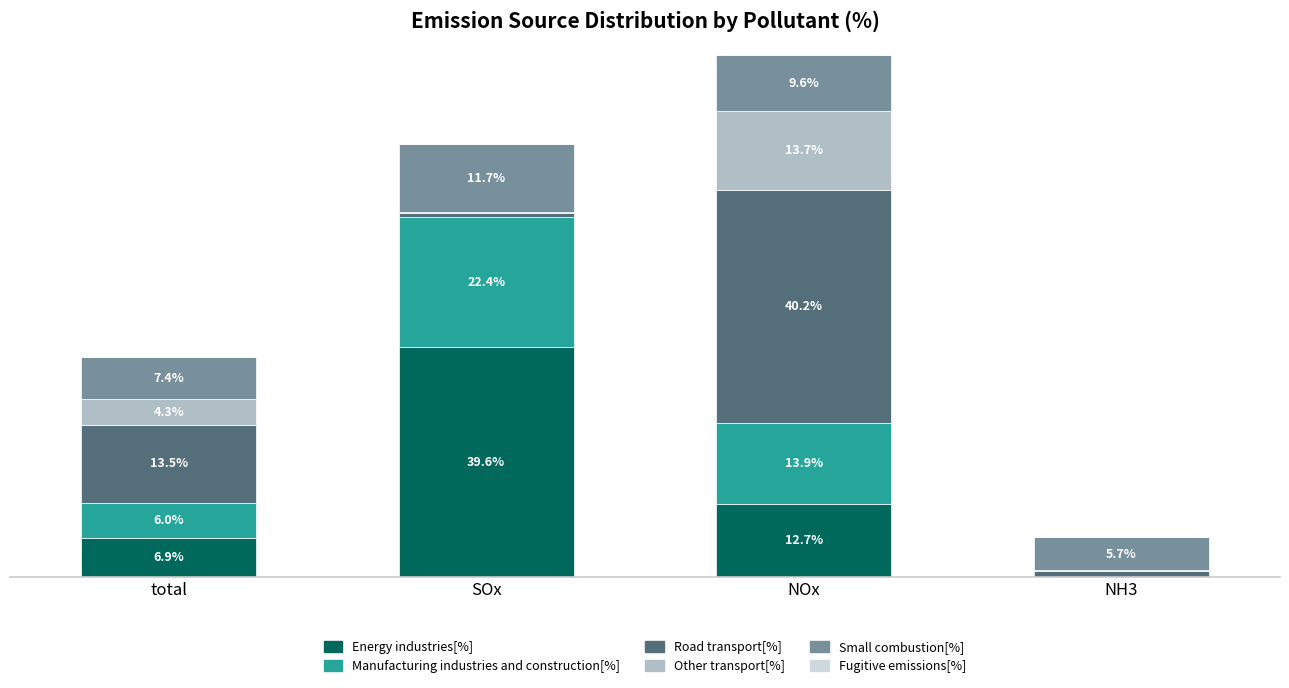

At which label does Energy industries[%] first exceed 12?

SOx